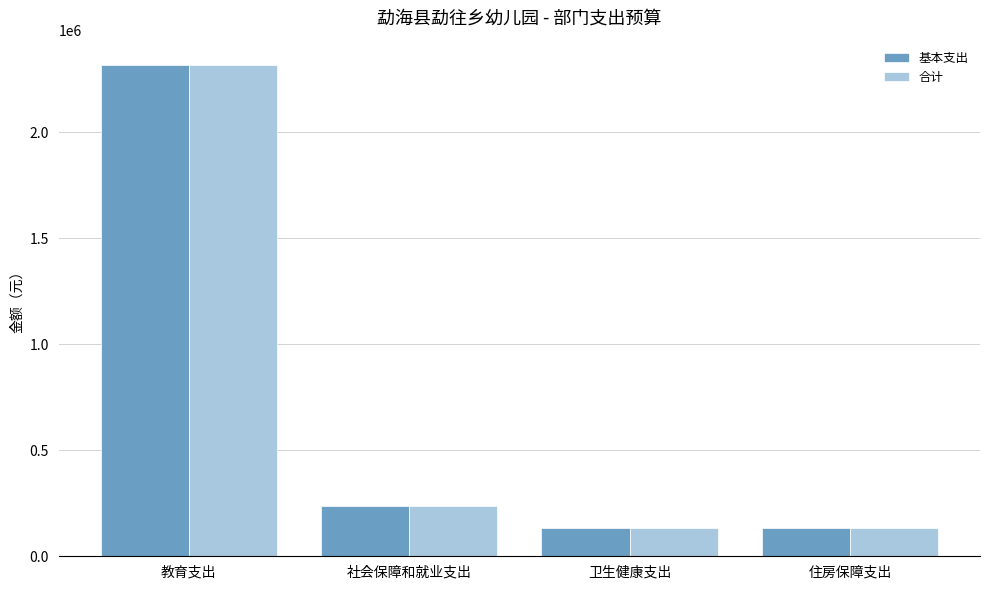

The 合计 series shows 135063.1 at 住房保障支出. True or false?

True